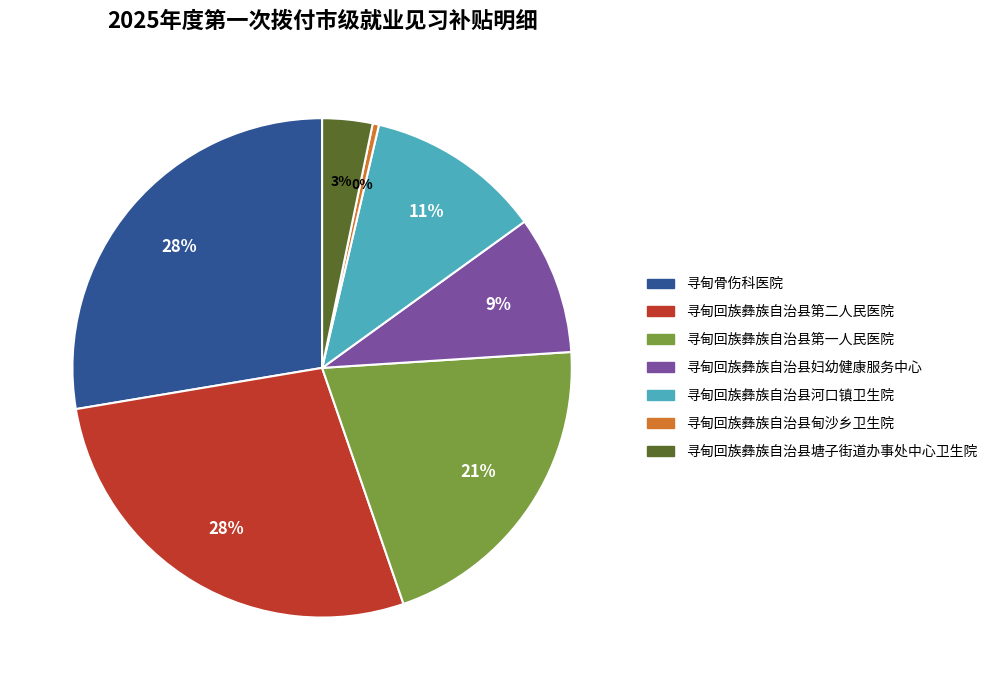

Which slice is the smallest?

寻甸回族彝族自治县甸沙乡卫生院